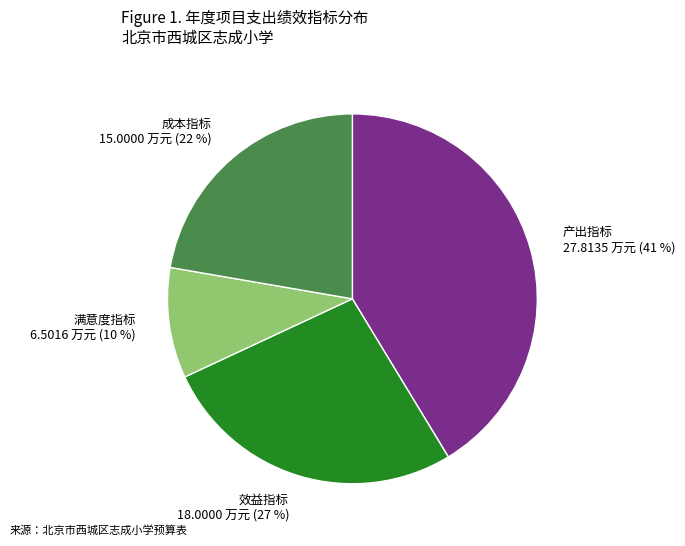

Is 成本指标 the majority of the pie?

No